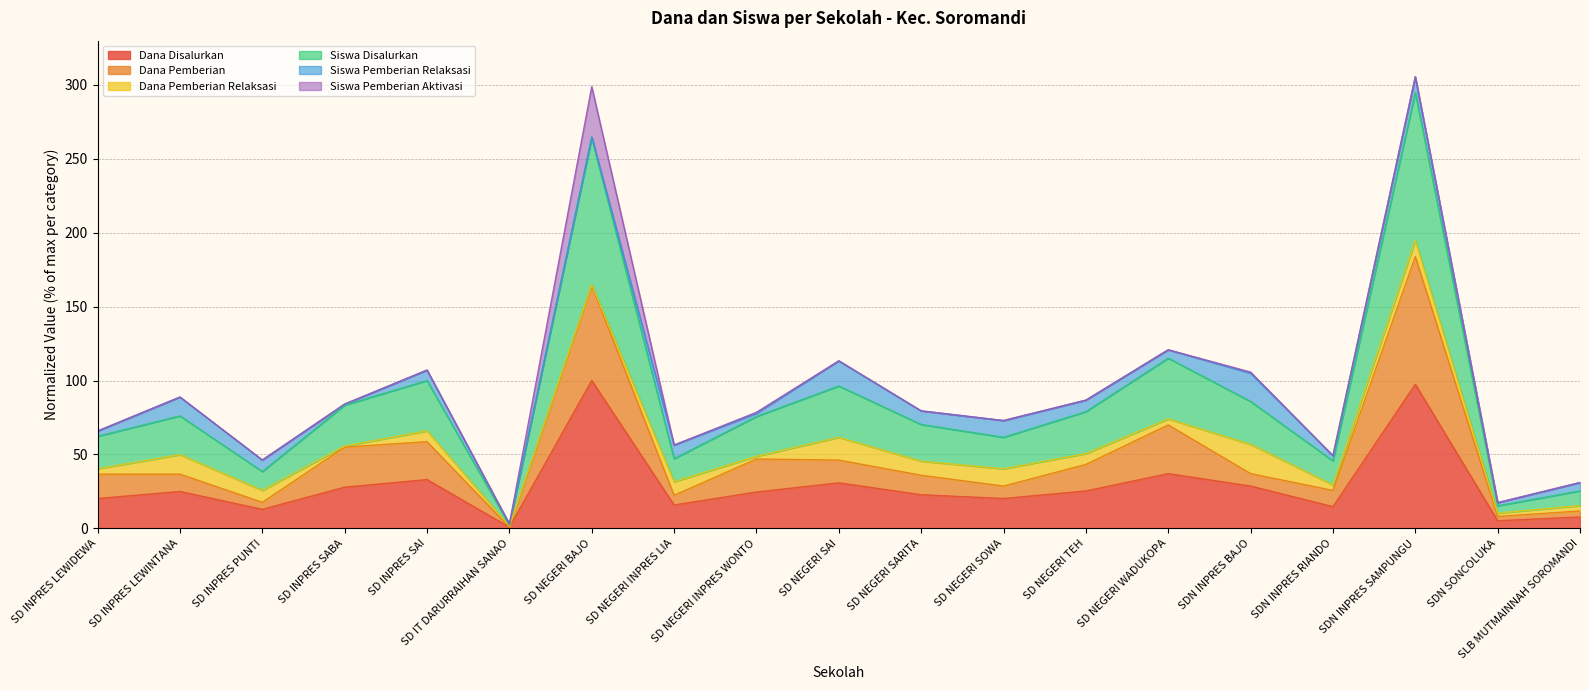

What is the label of the 11th point from the right?

SD NEGERI INPRES WONTO